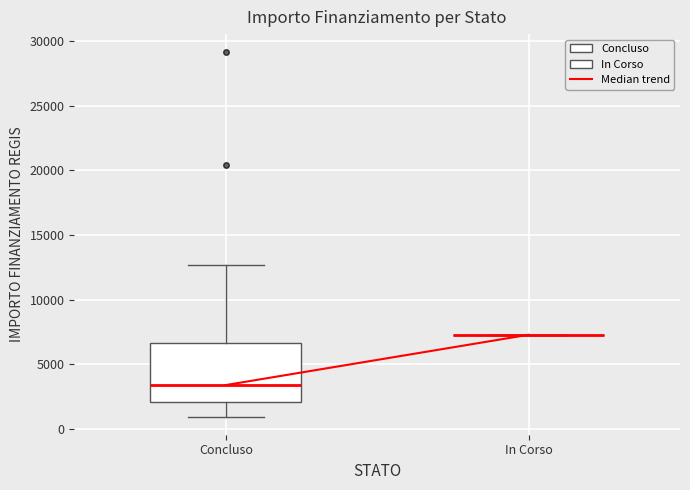

Reading left to right, read every box against the y-axis: the position of its median line, the range the box covers, and the ends of its whiskers. The values are not printed on the chart, so give them approximately, as read against the axis.

Concluso: median 3500, box 2000 to 6500, whiskers 1000 to 12500
In Corso: box collapsed to a line at 7500, whiskers 7500 to 7500